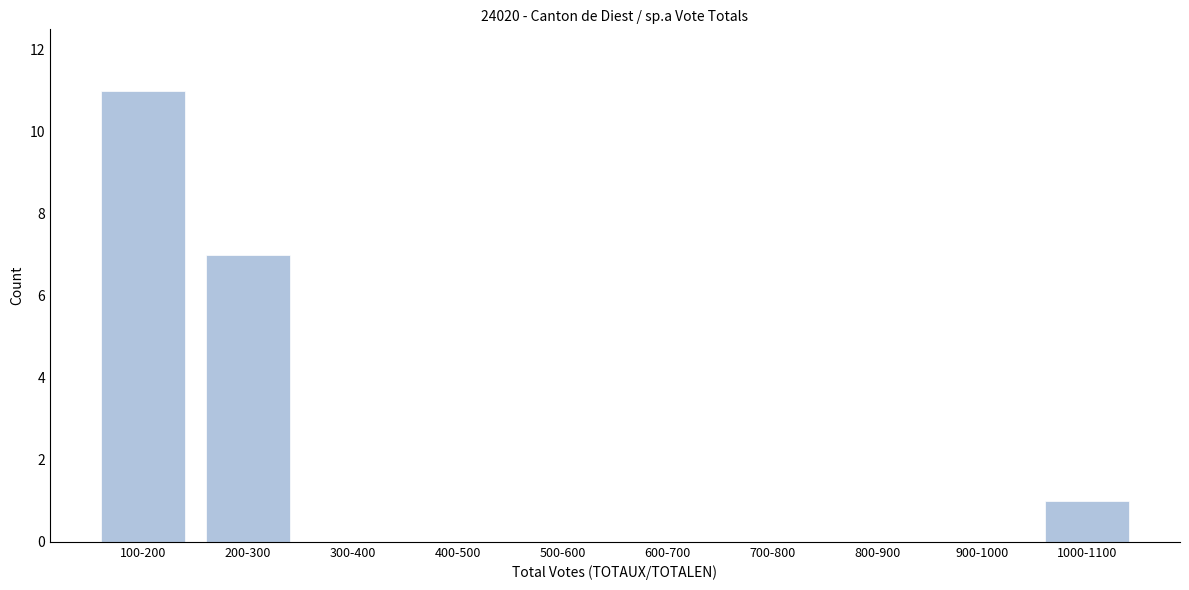

Reading left to right, extract all data points from this chart.

100-200=11	200-300=7	300-400=0	400-500=0	500-600=0	600-700=0	700-800=0	800-900=0	900-1000=0	1000-1100=1